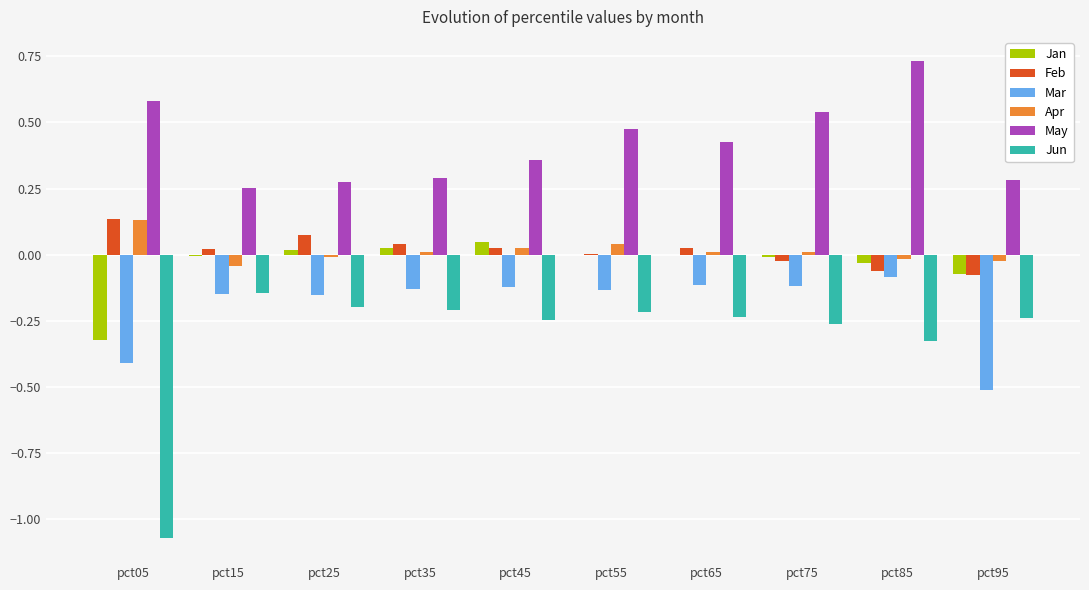

Is the value of May at pct05 greater than the value of Jun at pct65?

Yes